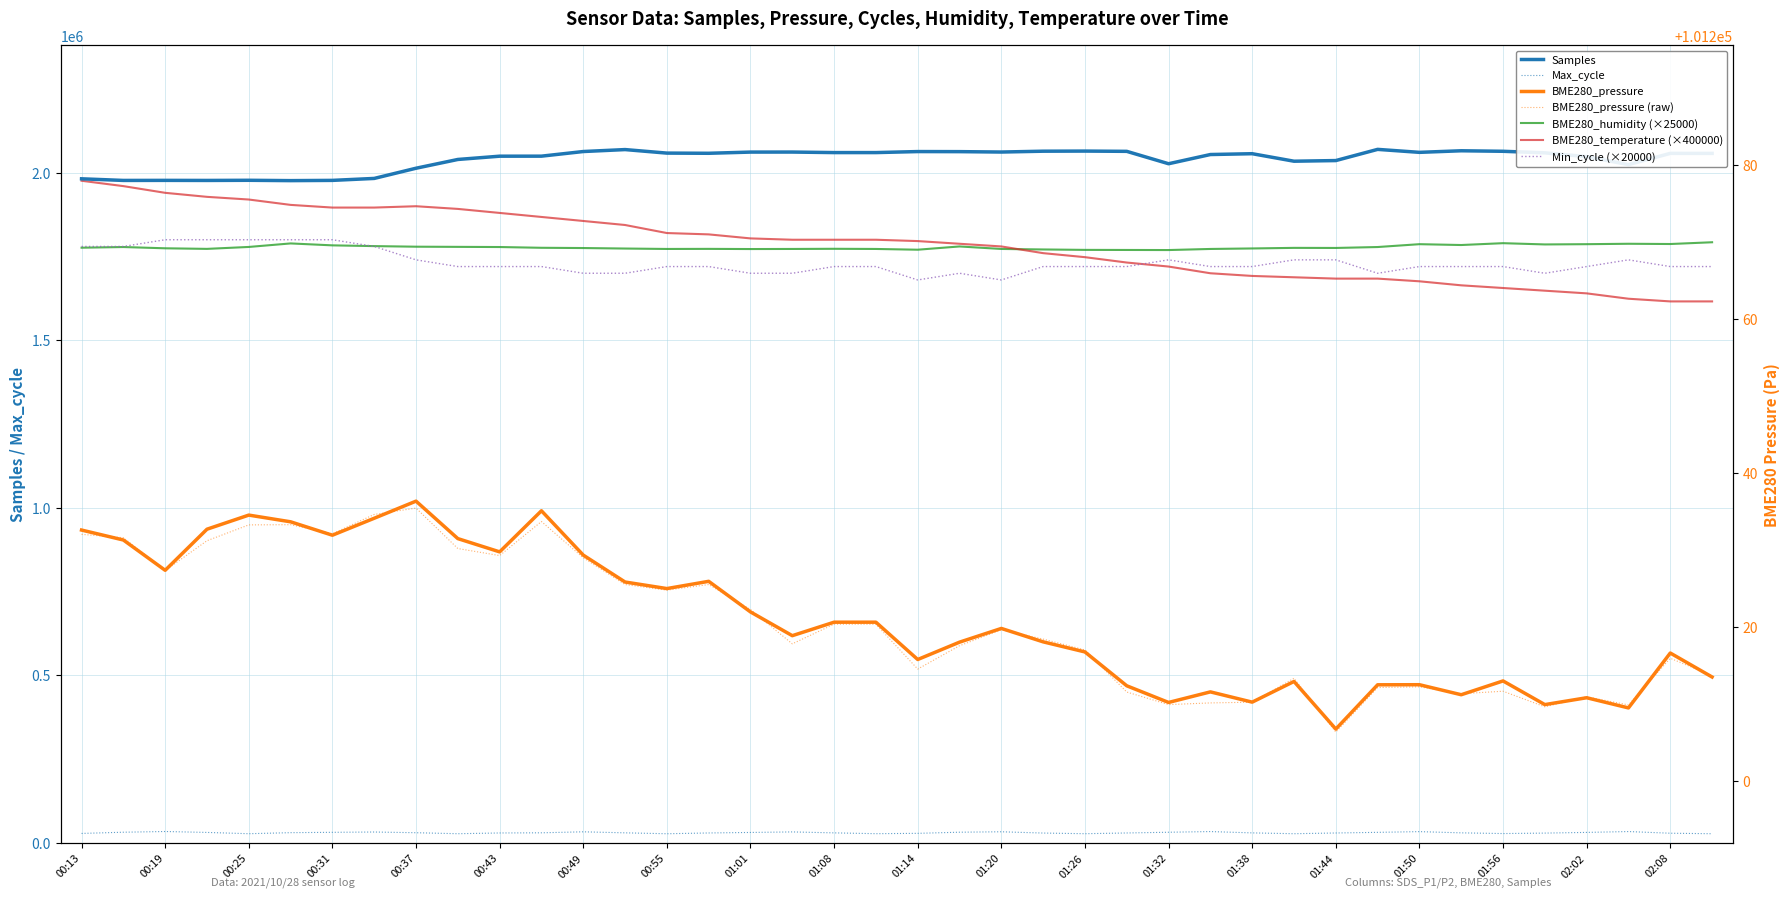

At which category is the sum across all series the highest?

00:13